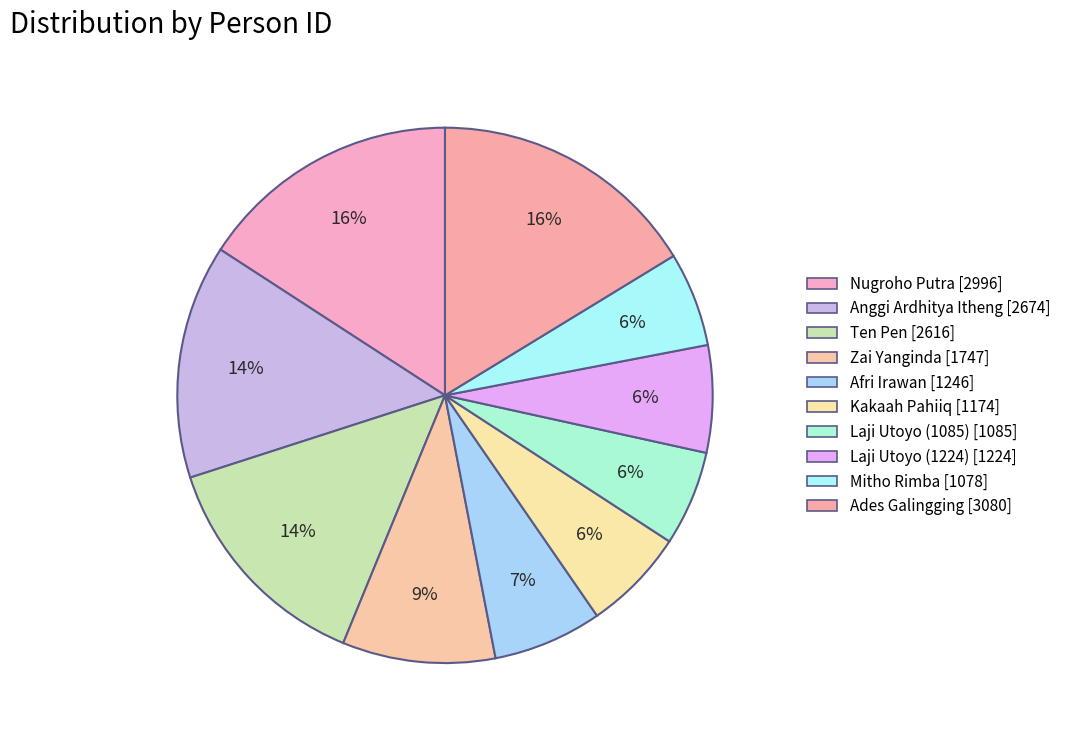

How many segments does this pie chart have?

10